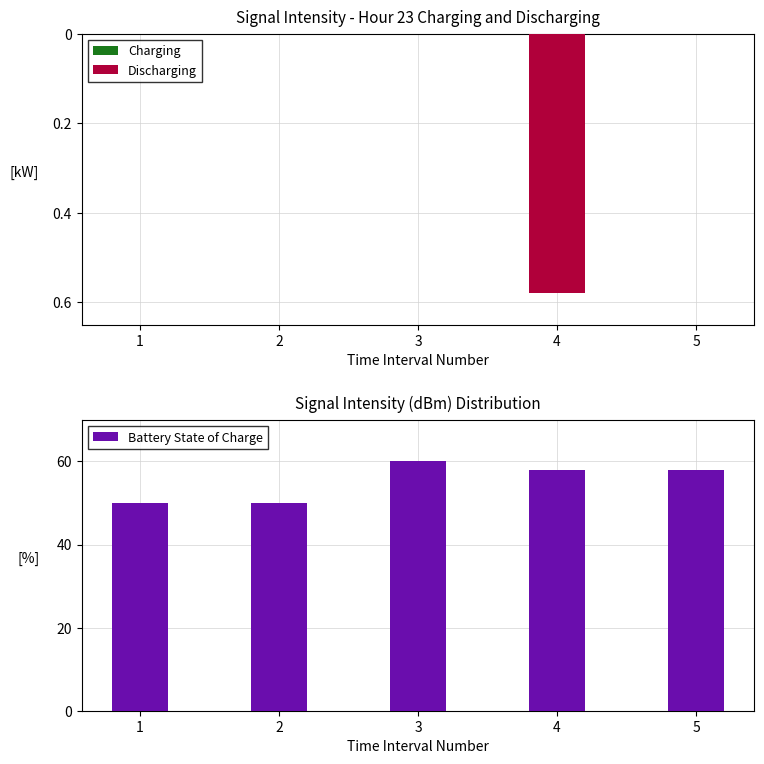

Which category has the lowest value across all series?

4